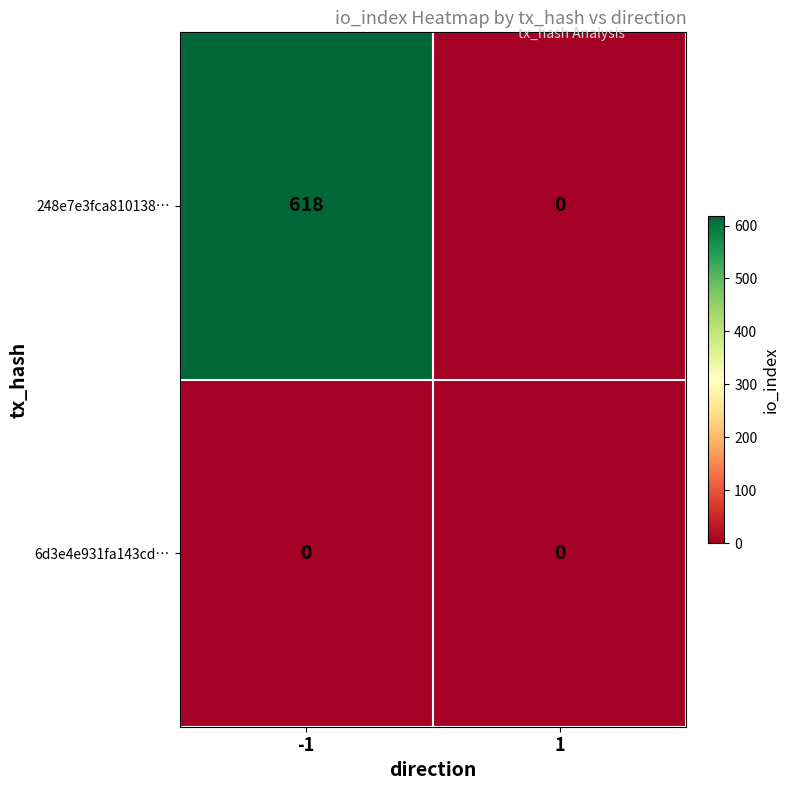

Which category has the highest value across all series?

-1